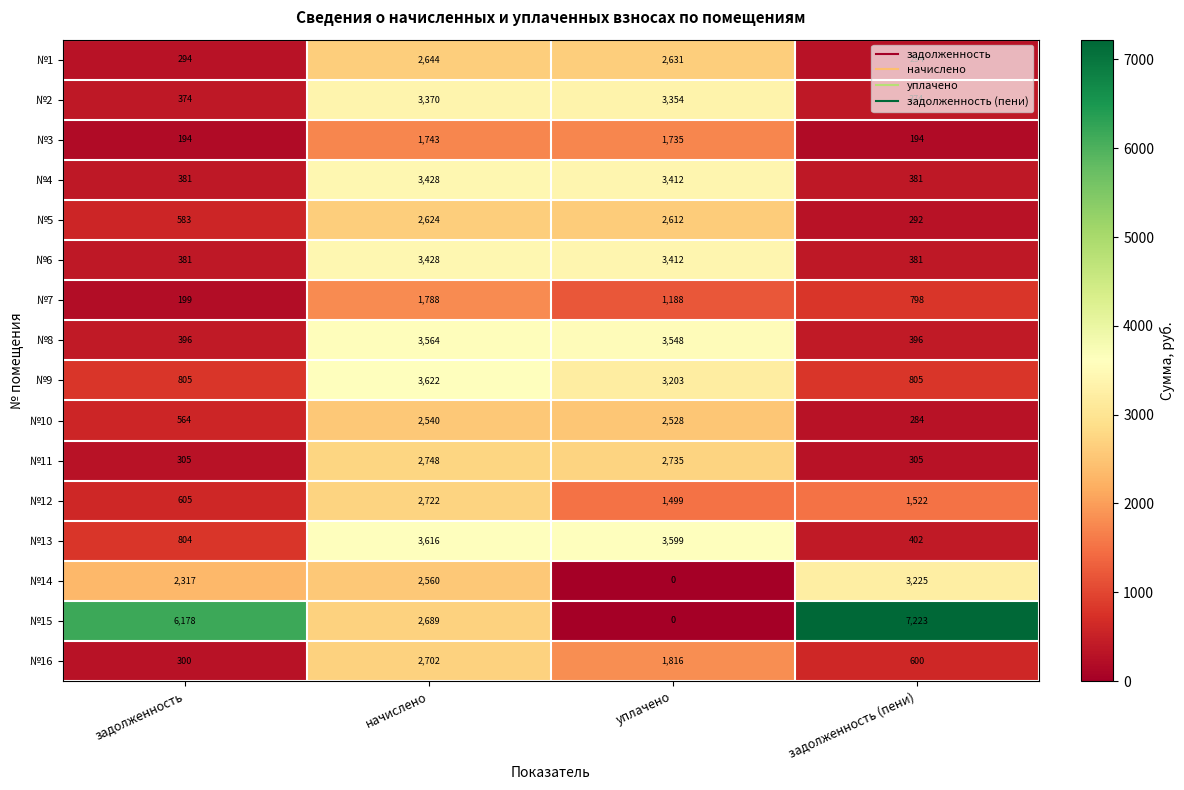

At how many categories does at least one series exceed 2298?

4